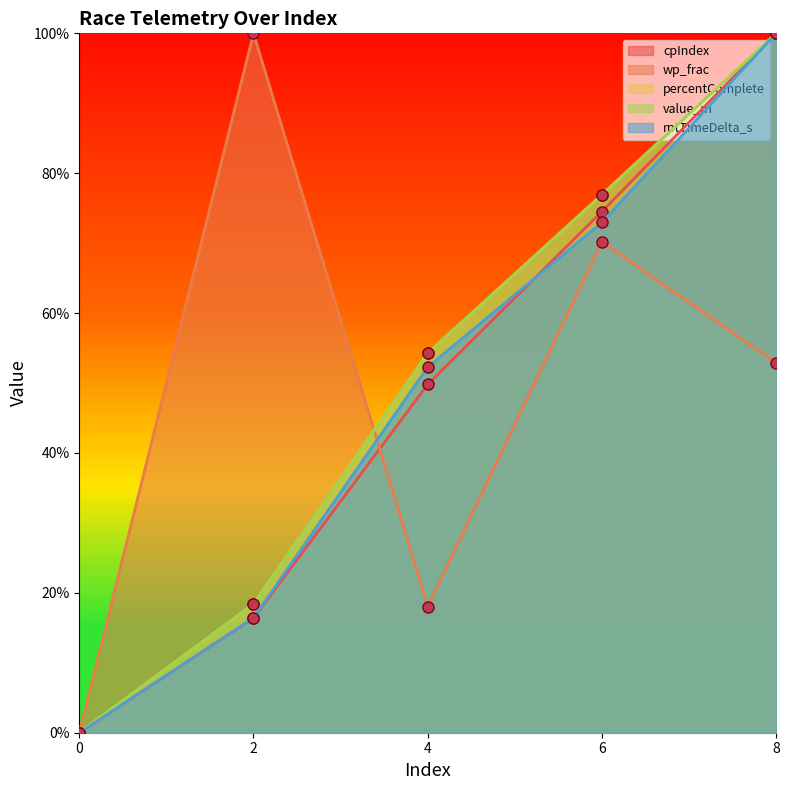

True or false: percentComplete has more than 1 points higher than both neighbors.

False